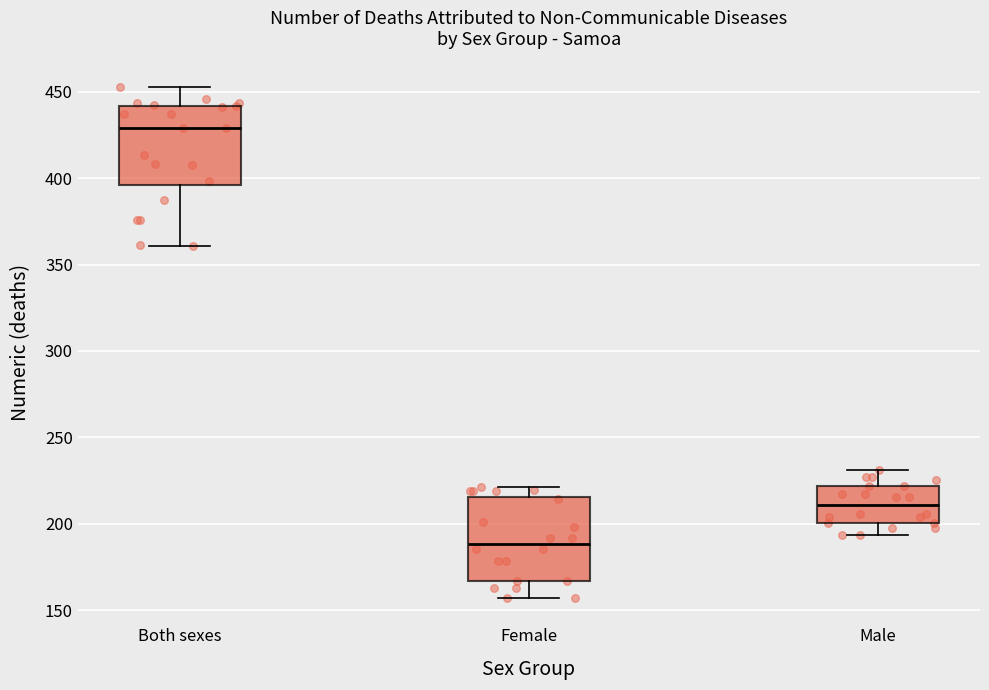

Which box's median line is the lowest?

Female